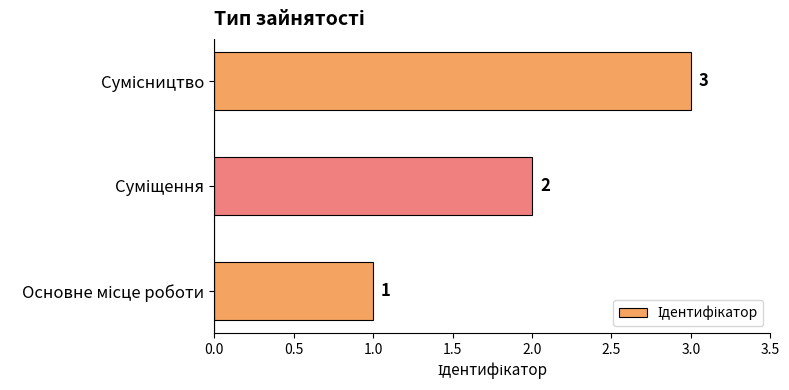

What is the maximum value shown in the chart?

3